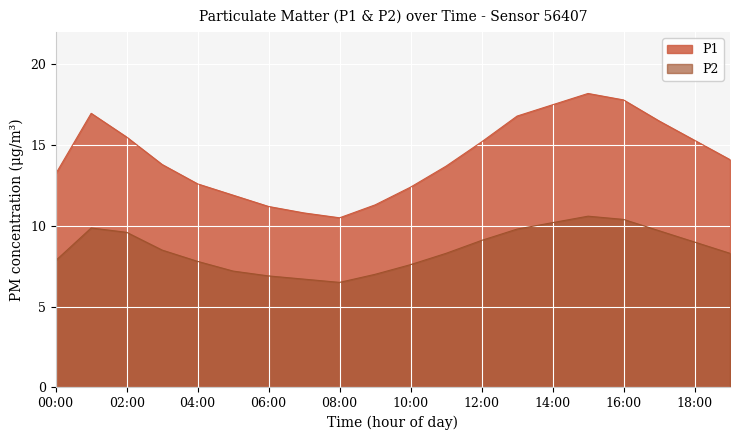

Is the value of P2 at 07:00 greater than the value of P1 at 16:00?

No